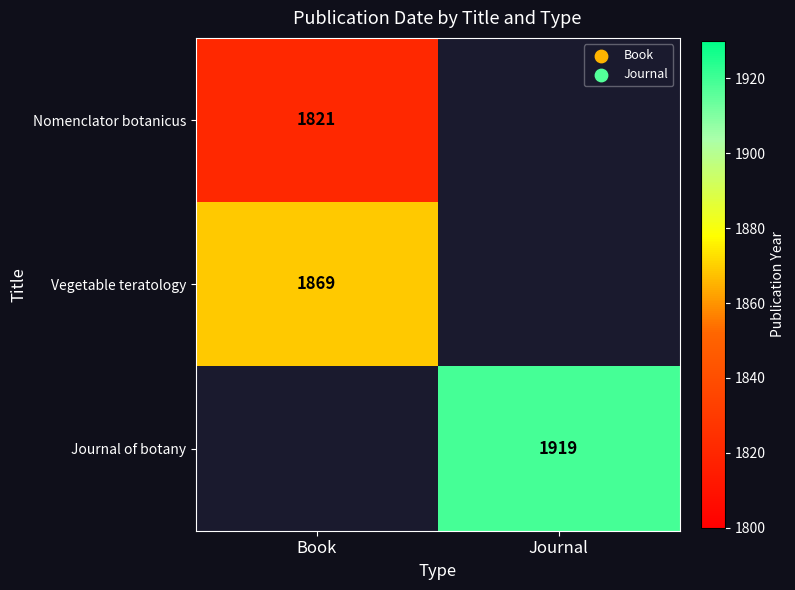

True or false: Vegetable teratology has a value of 996 at Book.

False